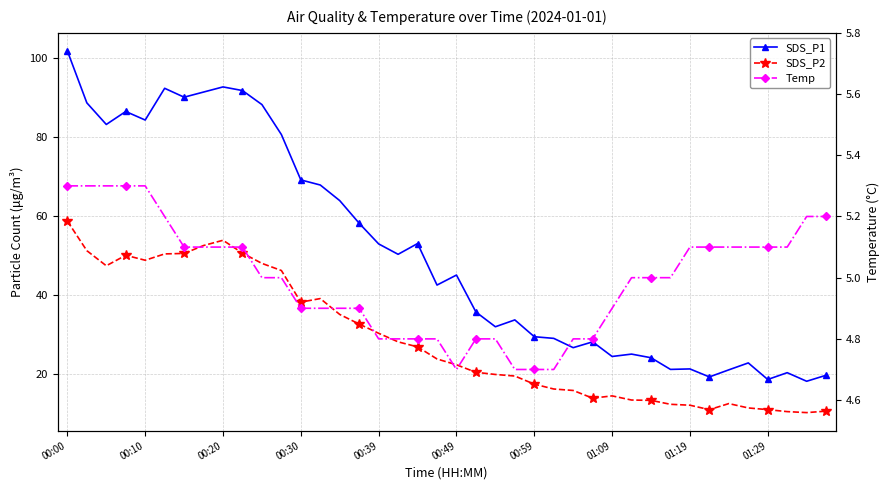

At which label does SDS_P1 first exceed 45?

00:00